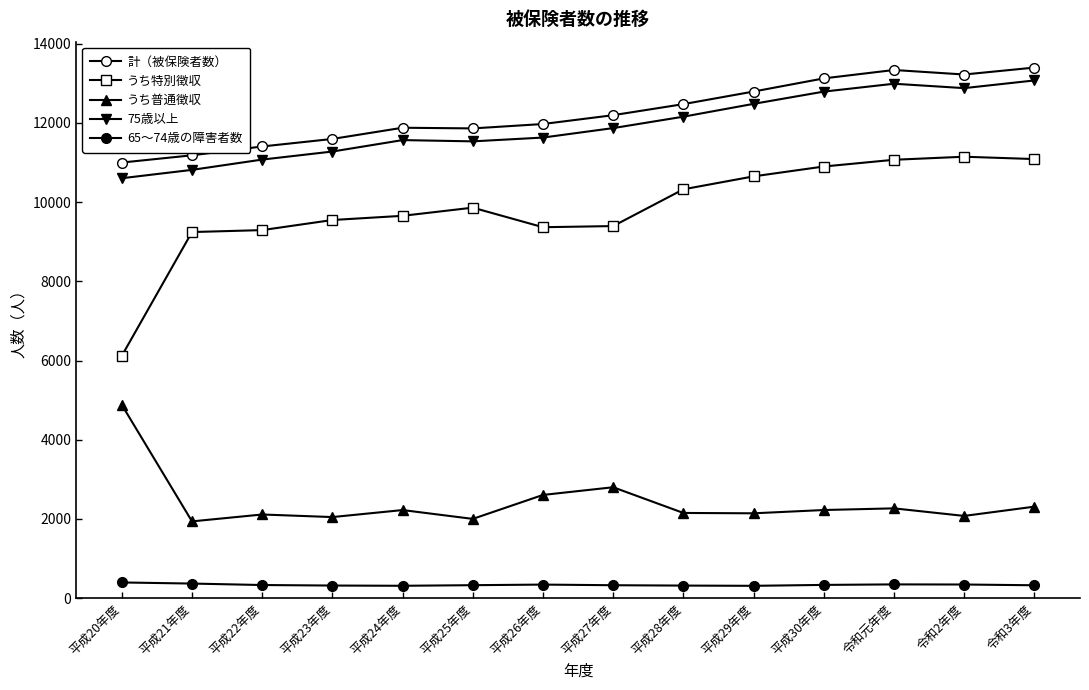

Reading left to right, what are all the values shown in this chart?

計（被保険者数）: 10999	11182	11405	11595	11878	11861	11972	12195	12474	12792	13124	13336	13222	13397
うち特別徴収: 6118	9244	9293	9548	9654	9860	9366	9395	10323	10650	10899	11069	11146	11087
うち普通徴収: 4881	1938	2112	2047	2224	2001	2606	2800	2151	2142	2225	2267	2076	2310
75歳以上: 10603	10814	11074	11277	11566	11534	11630	11869	12157	12481	12790	12989	12878	13072
65～74歳の障害者数: 396	368	331	318	312	327	342	326	317	311	334	347	344	325